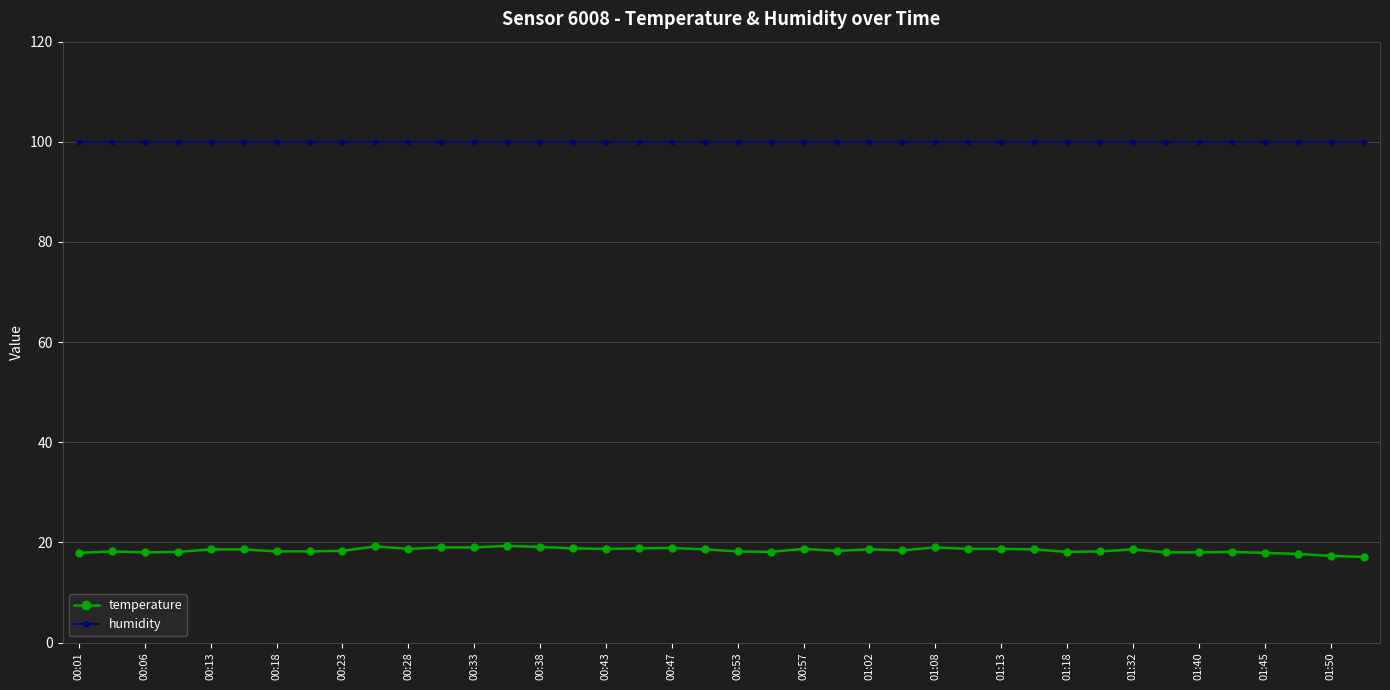

How many series are shown in this chart?

2